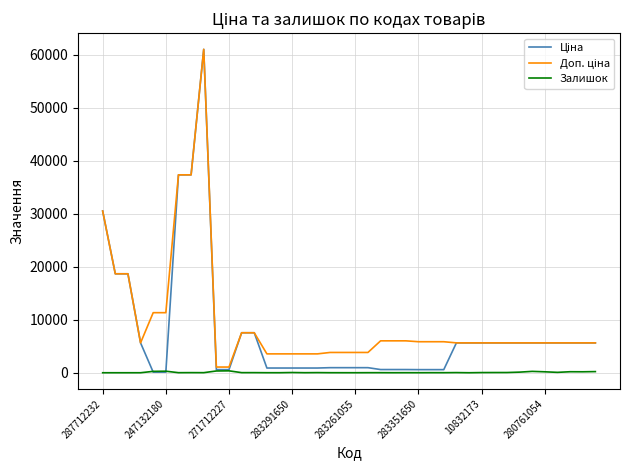

What is the maximum value shown in the chart?

61024.7